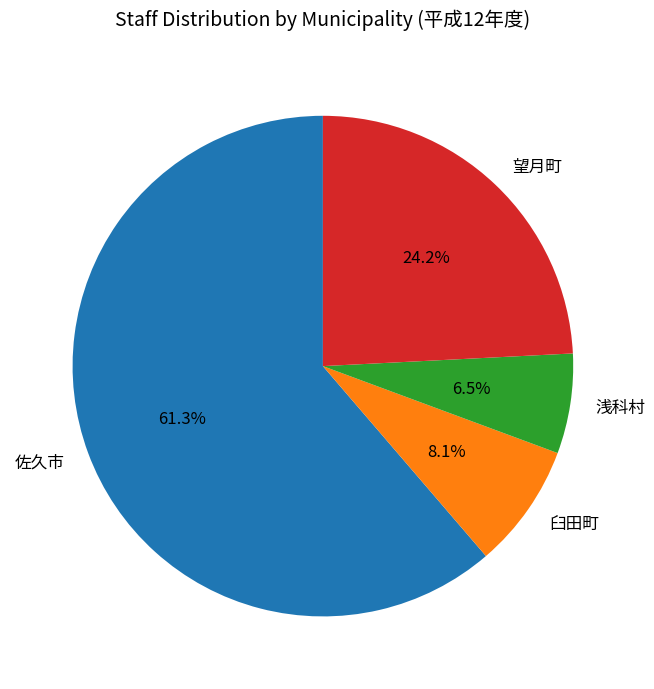

Is 臼田町 the majority of the pie?

No